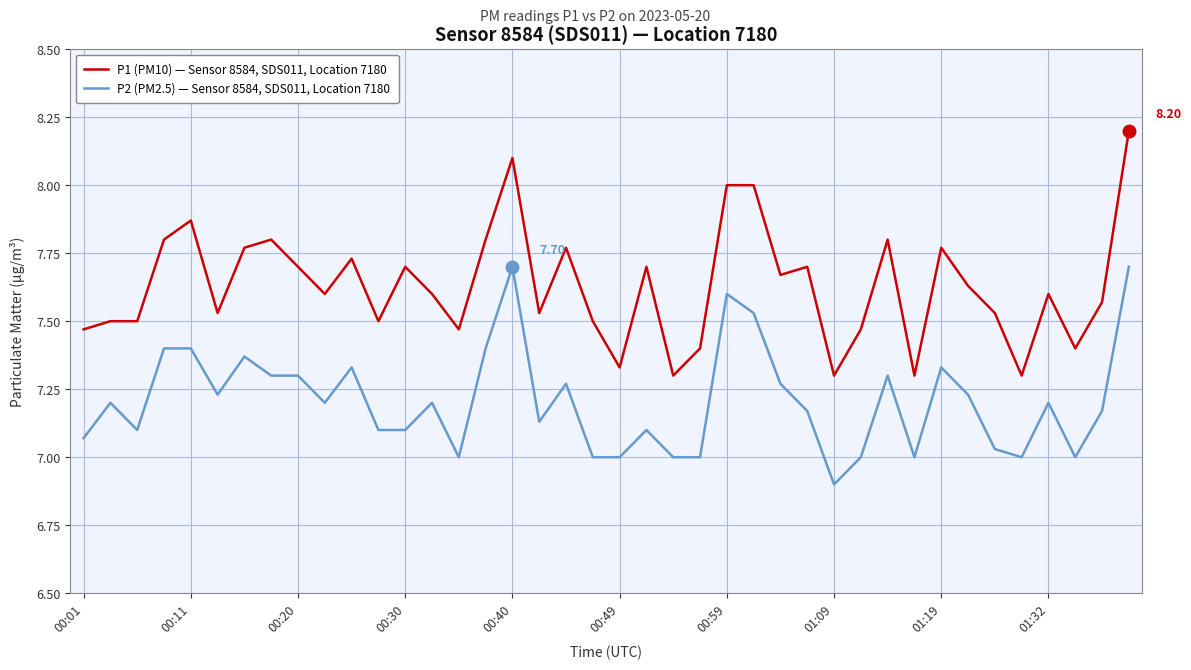

Which series has the widest spread of values?

P1 (PM10) — Sensor 8584, SDS011, Location 7180